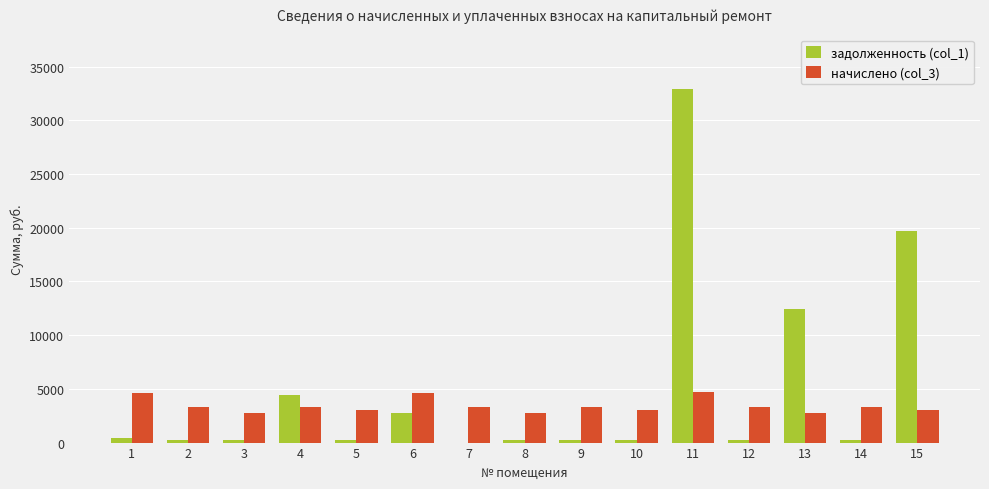

At which category is the sum across all series the highest?

11